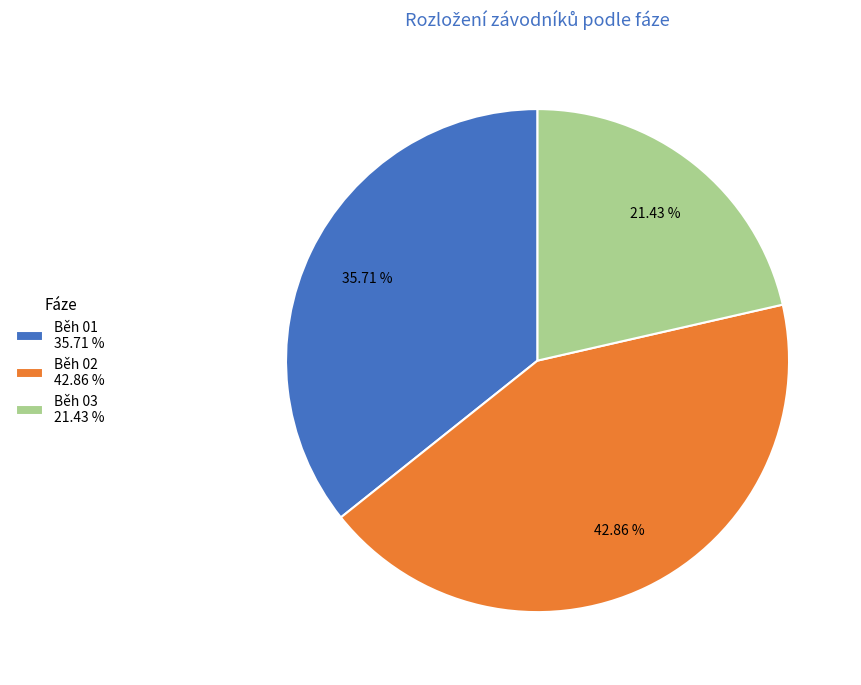

Which category has the biggest portion of the pie?

Běh 02